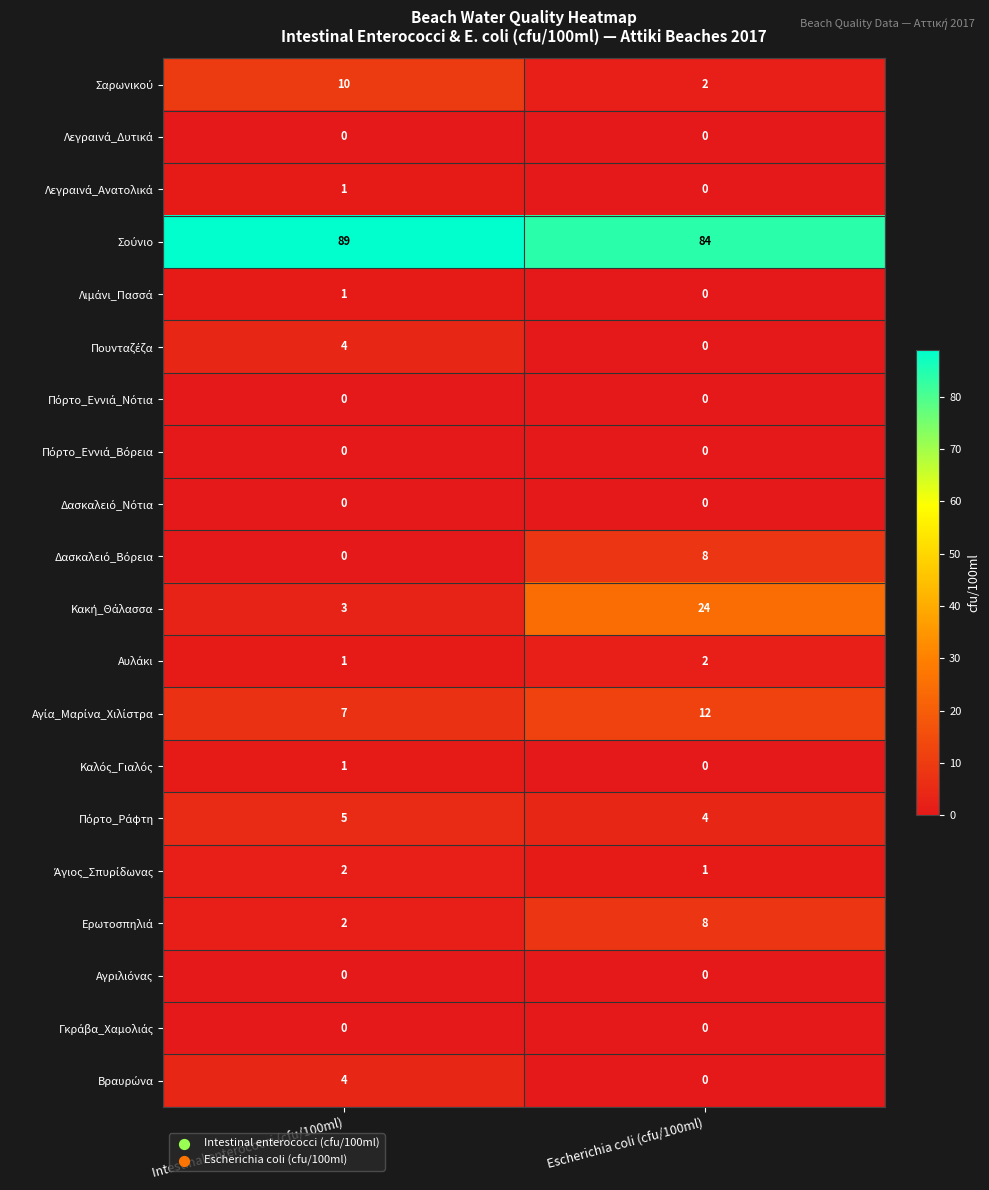

What is the maximum value shown in the chart?

89